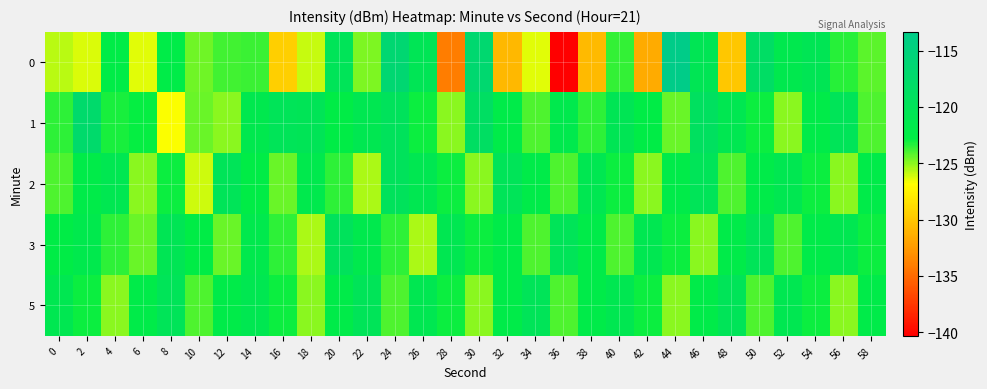

Rank the series at 32 from lowest to highest value.

0, 1, 3, 5, 2